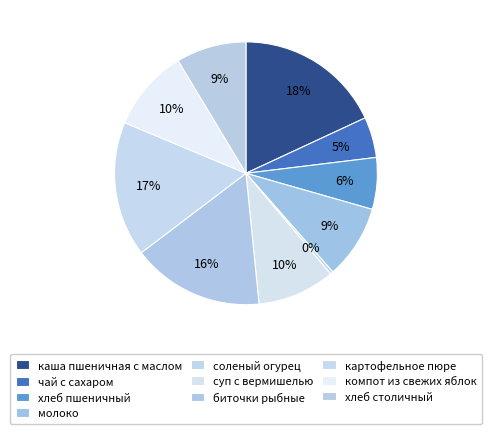

Rank the categories by value from lowest to highest.

соленый огурец, чай с сахаром, хлеб пшеничный, хлеб столичный, молоко, суп с вермишелью, компот из свежих яблок, биточки рыбные, картофельное пюре, каша пшеничная с маслом